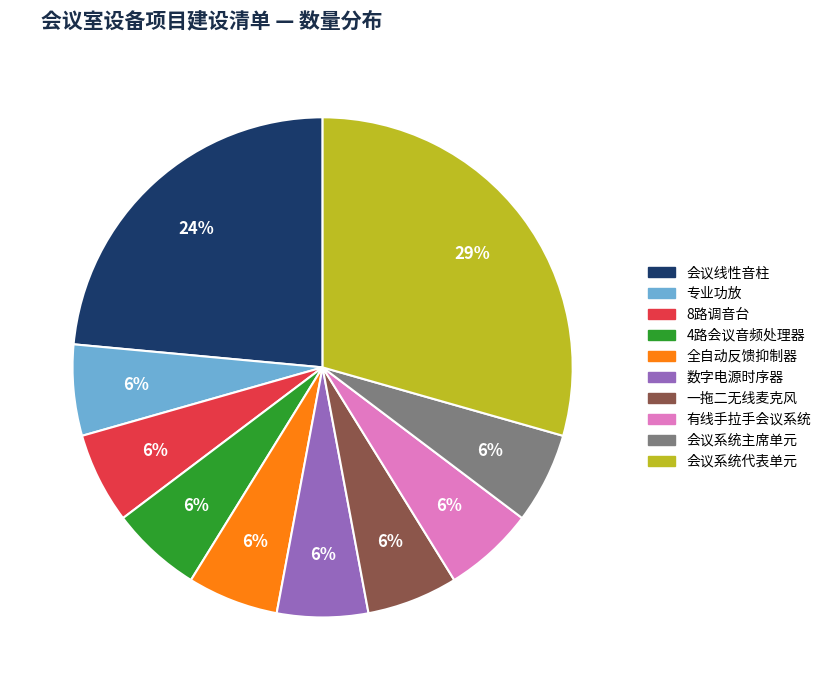

Is 一拖二无线麦克风 the majority of the pie?

No